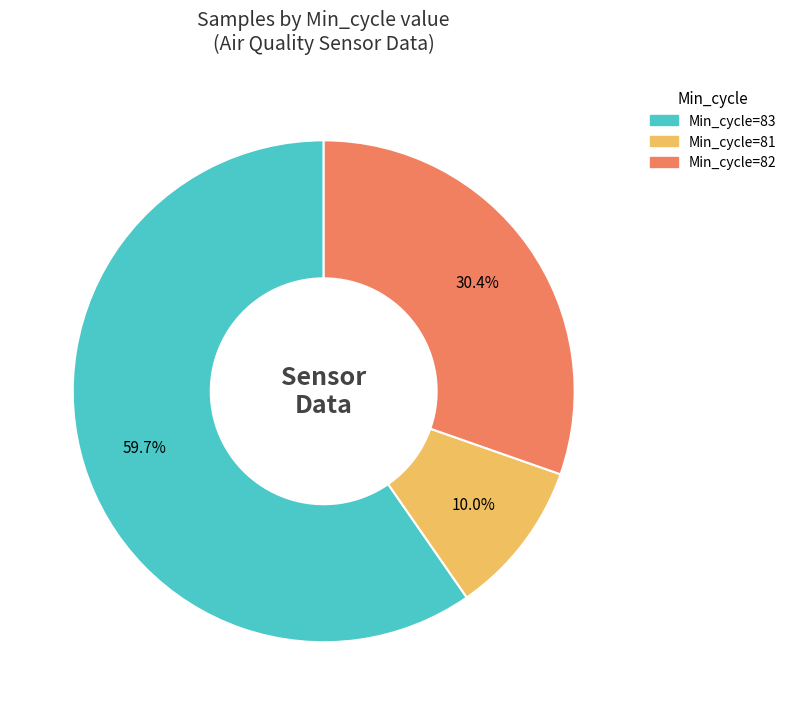

Count the number of slices in the pie.

3